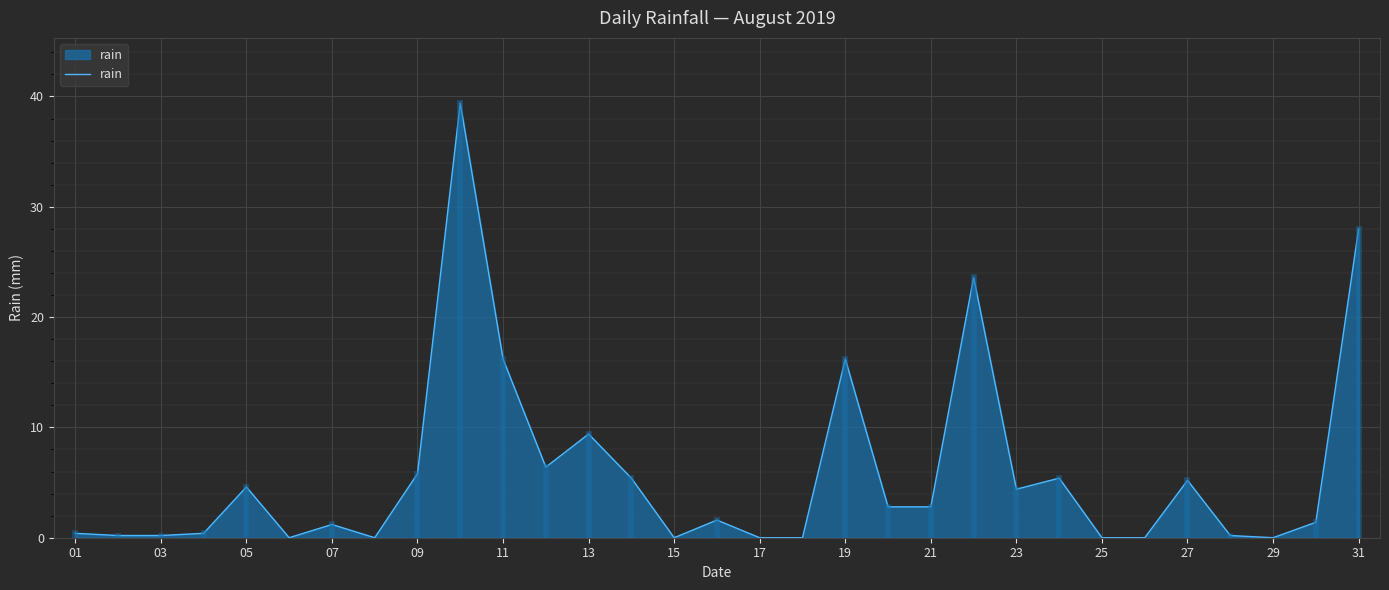

What is the maximum value shown in the chart?

39.4